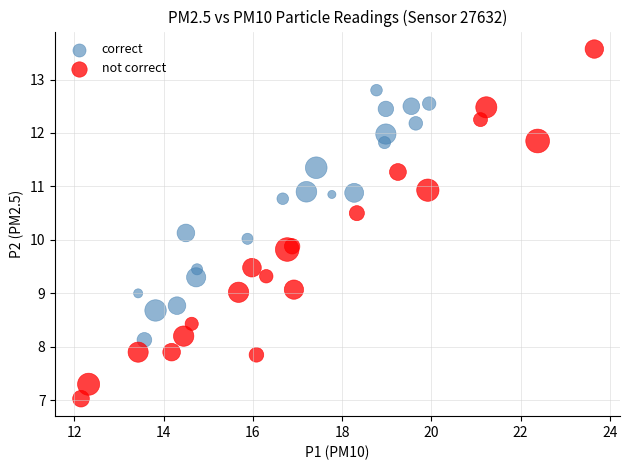

Which series contains the lowest Y value?

not correct